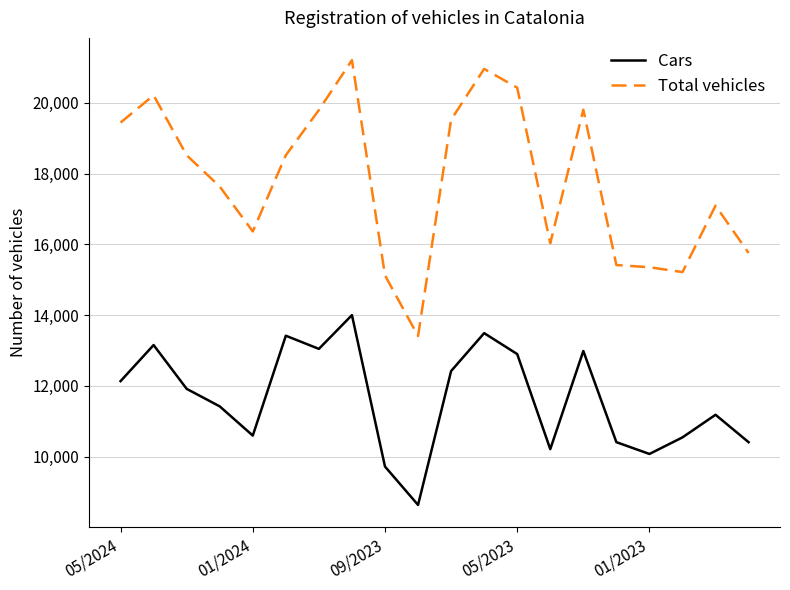

True or false: Cars and Total vehicles intersect in this chart.

False